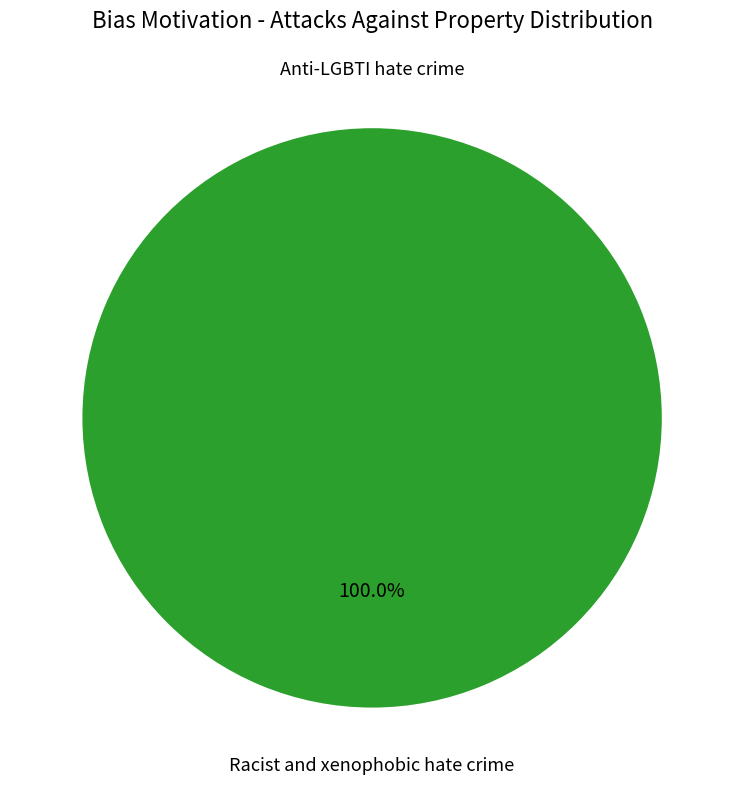

To the nearest percent, what is the difference between the largest and smallest slice percentages?

100%